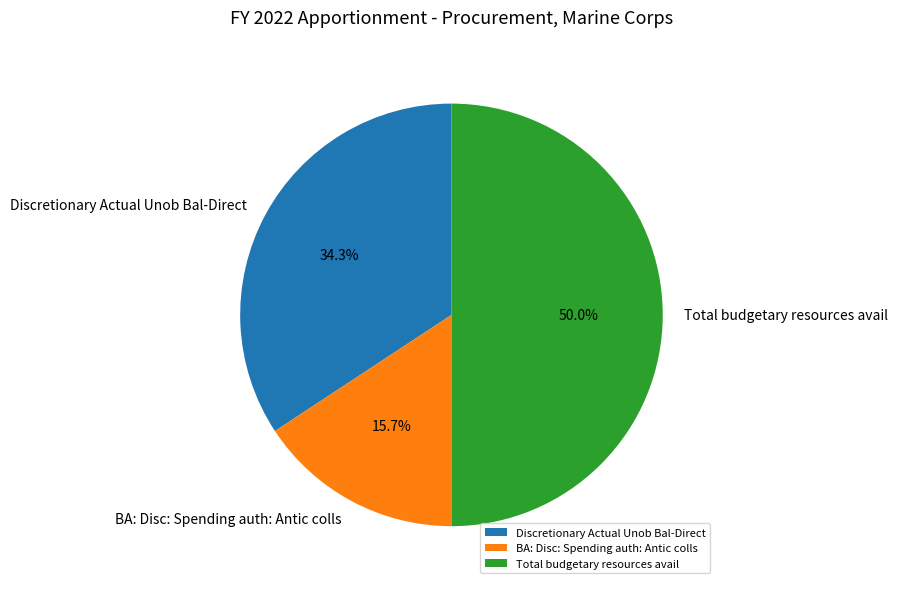

Between Discretionary Actual Unob Bal-Direct and BA: Disc: Spending auth: Antic colls, which is larger?

Discretionary Actual Unob Bal-Direct